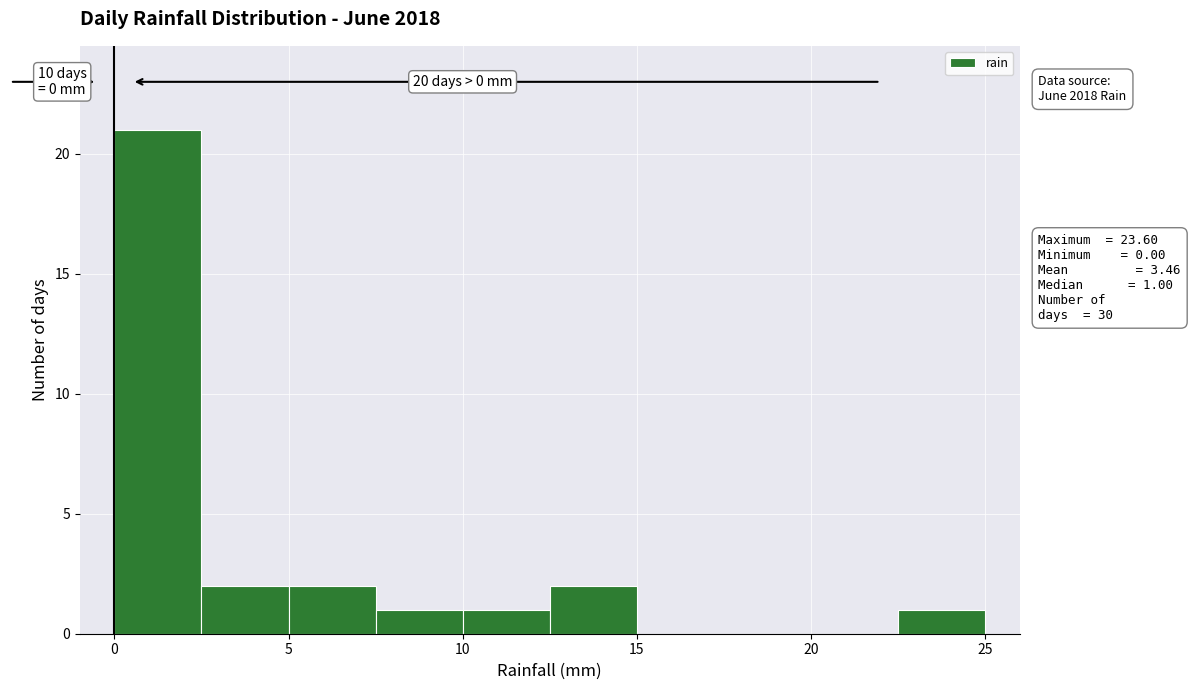

Which range on the x-axis has the tallest bar?

0.0 to 2.5